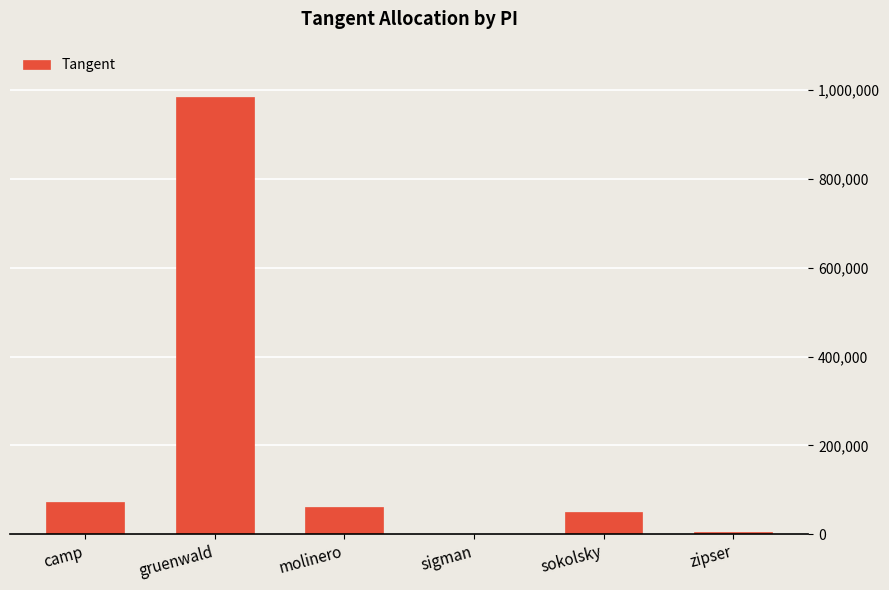

What is the sum of the values at camp and sigman?

71553.6